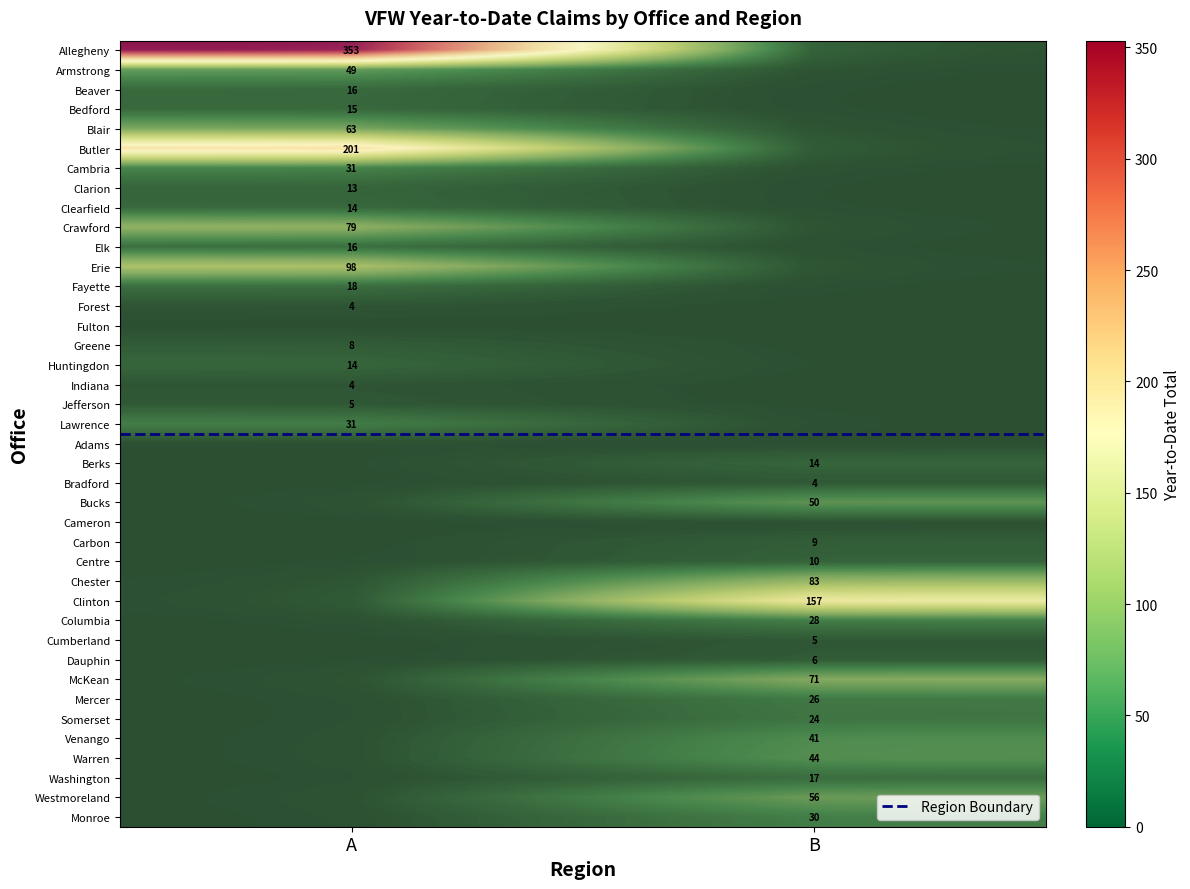

At which label does A reach its peak?

Allegheny